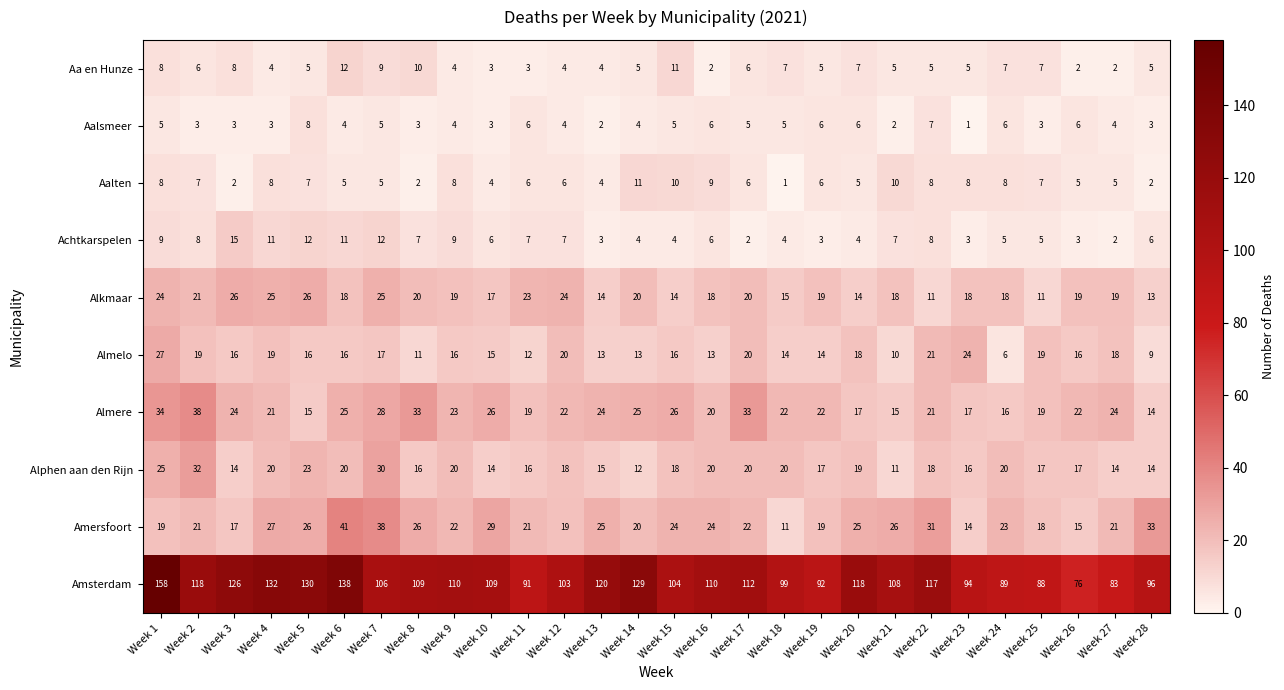

What is the sum of the Aalten values at Week 6 and Week 27?

10